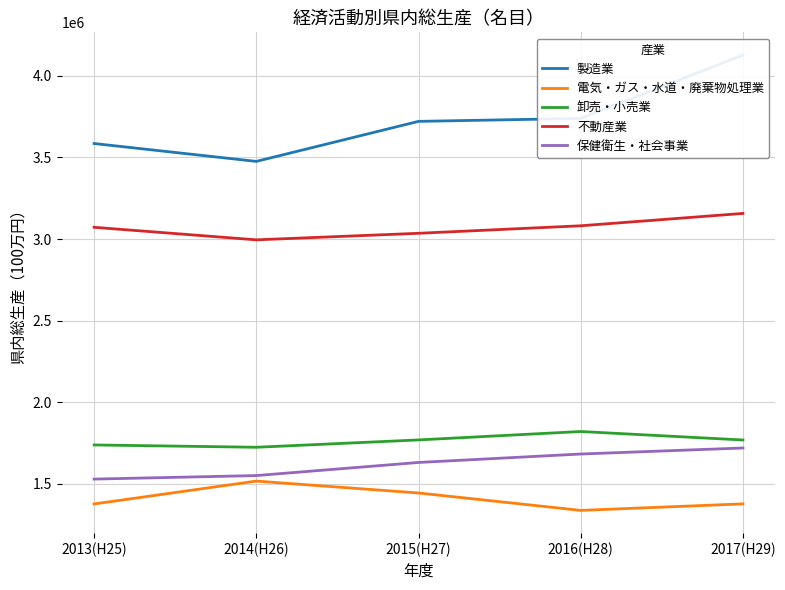

What is the difference between the second highest and minimum values in the 製造業 series?

263266